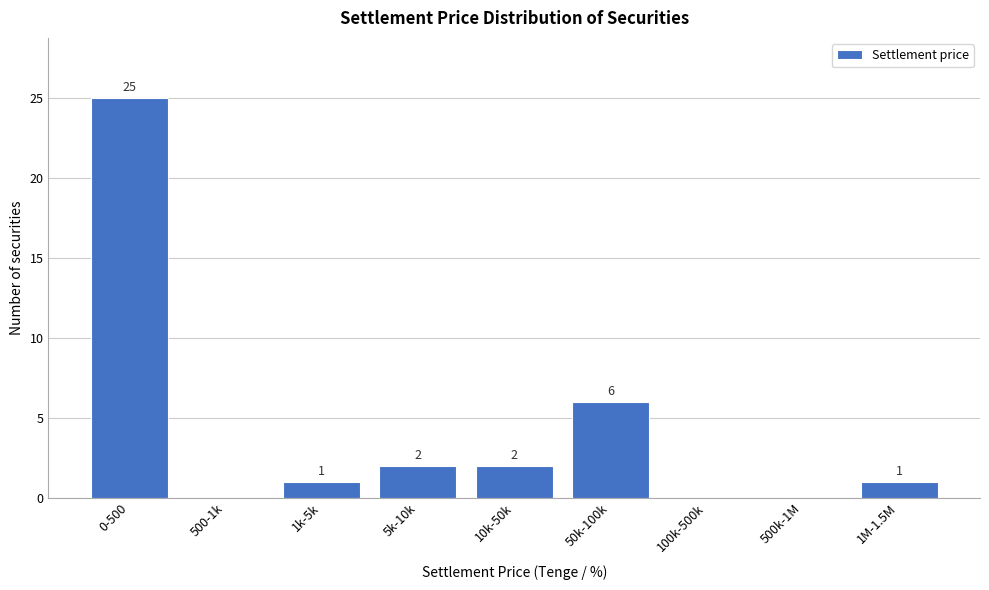

Reading right to left, list all the values displayed in this chart.

1M-1.5M=1	500k-1M=0	100k-500k=0	50k-100k=6	10k-50k=2	5k-10k=2	1k-5k=1	500-1k=0	0-500=25